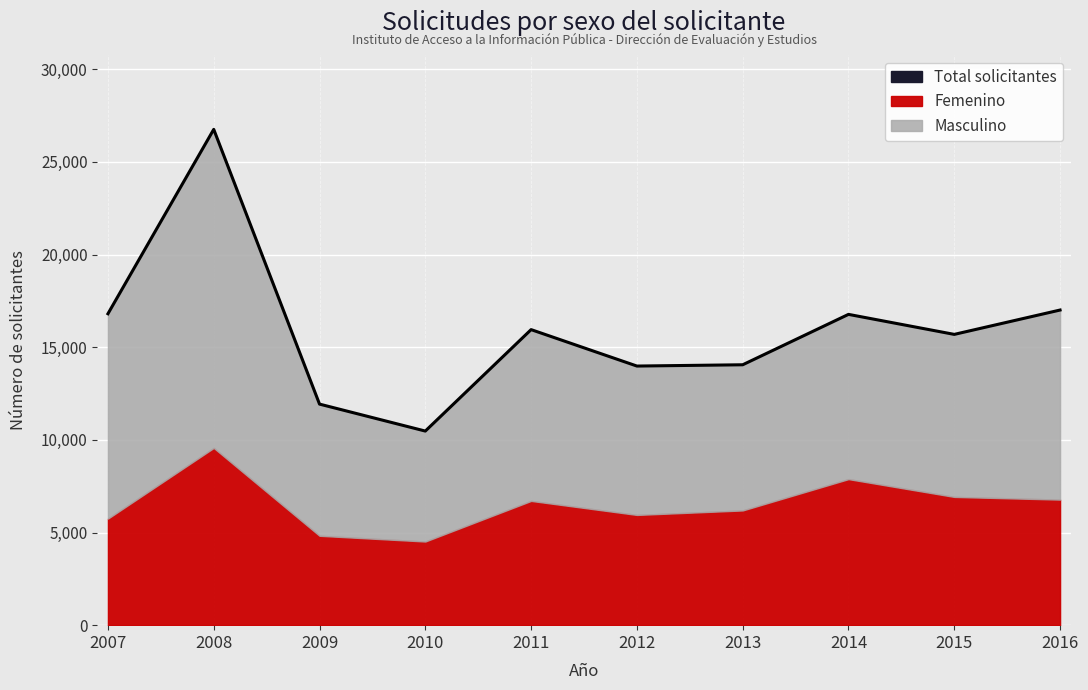

Approximately how many times larger is the value at 2013 compared to 2011?

0.9